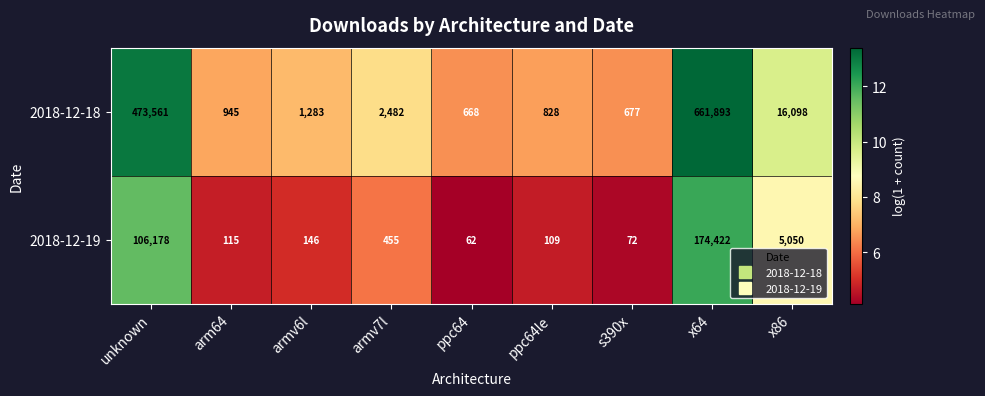

What is the difference between the 2018-12-19 values at unknown and s390x?

106106